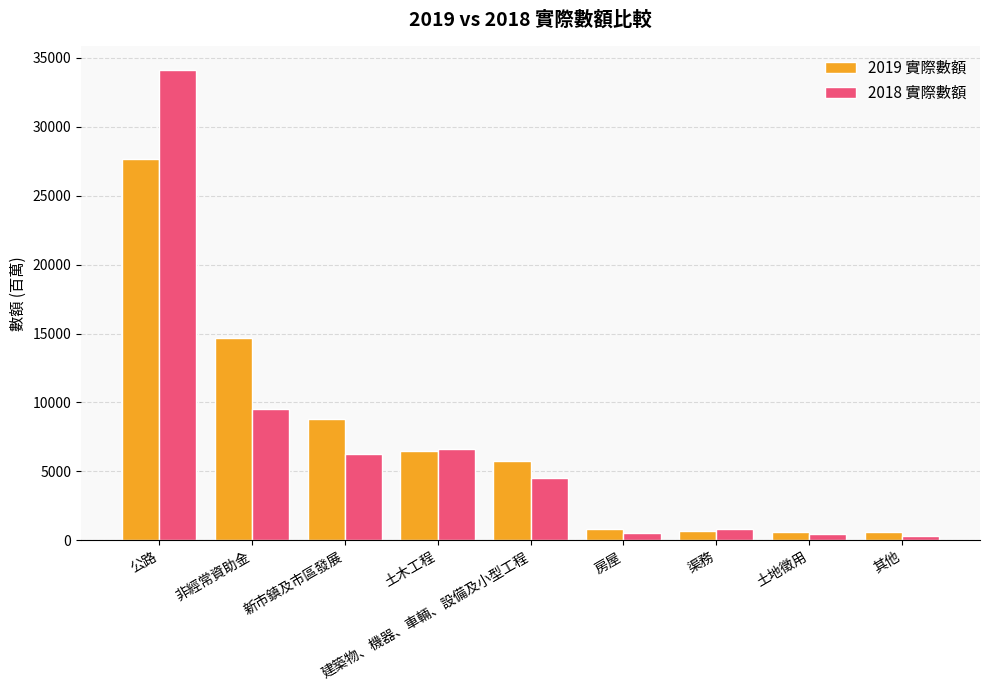

Count the number of data series in this chart.

2